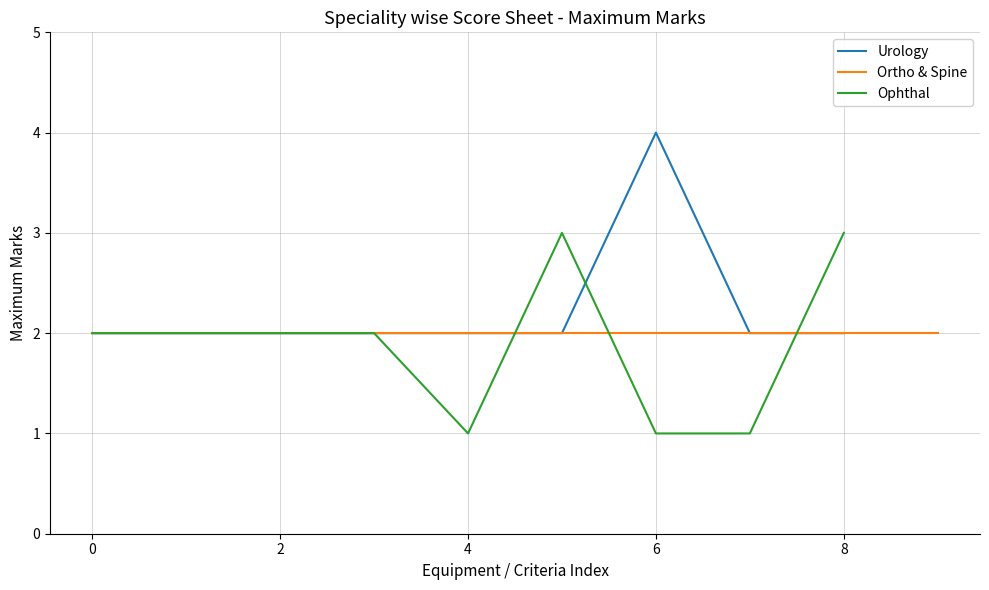

Is it true that Ophthal equals 1 at 4?

True